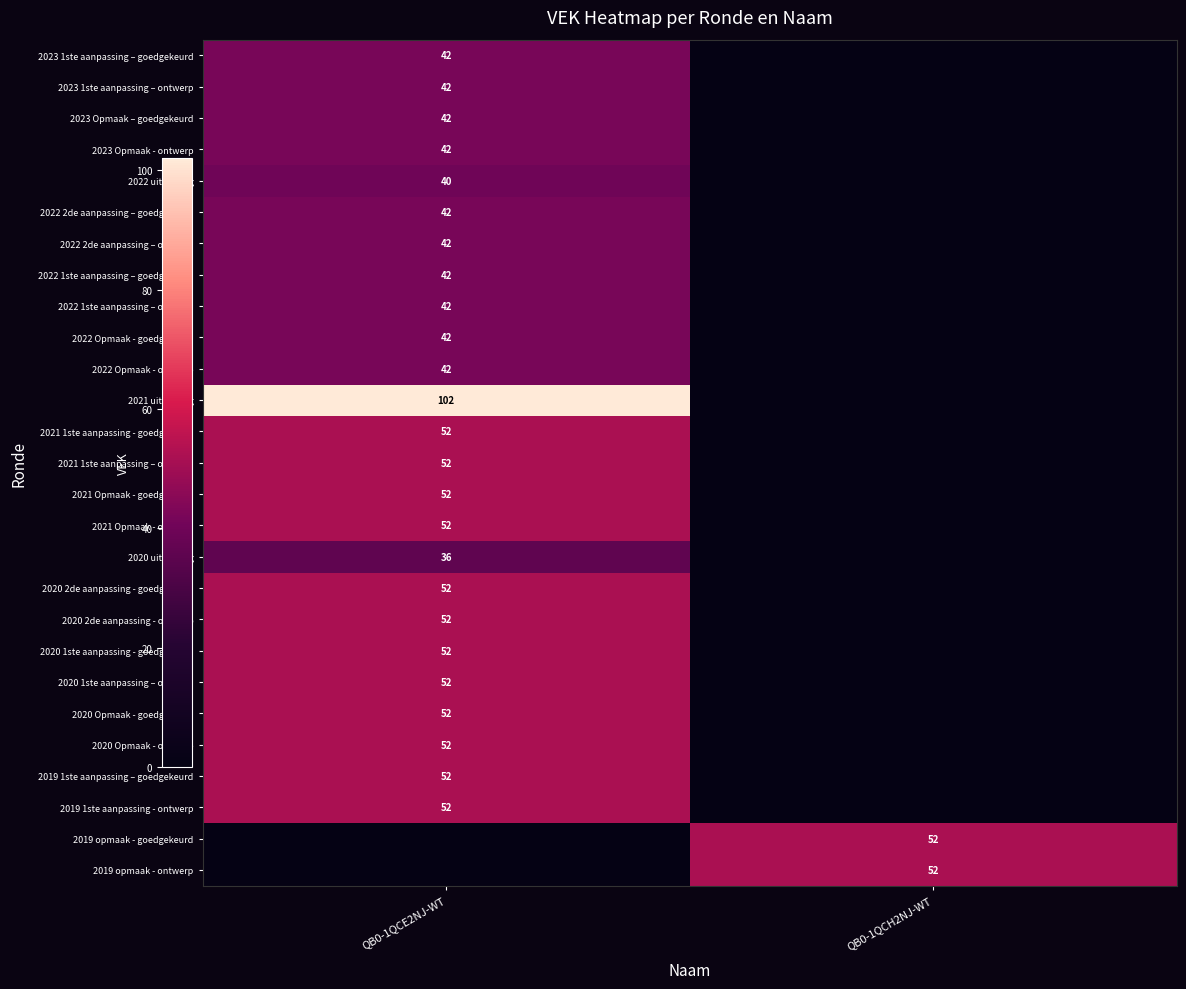

The value of 2020 2de aanpassing - goedgekeurd at QB0-1QCE2NJ-WT is 52. True or false?

True